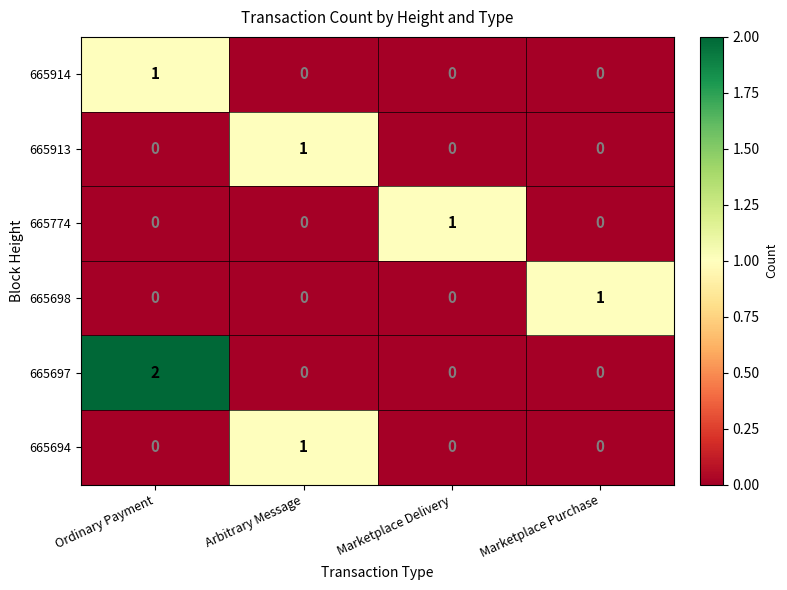

Which series has the widest spread of values?

665697